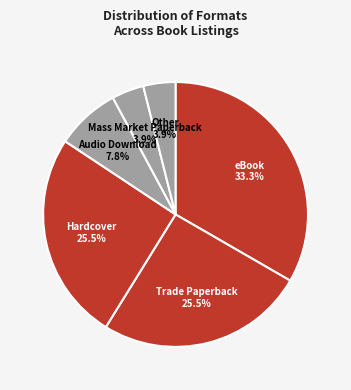

To the nearest percent, what is the average slice percentage?

17%